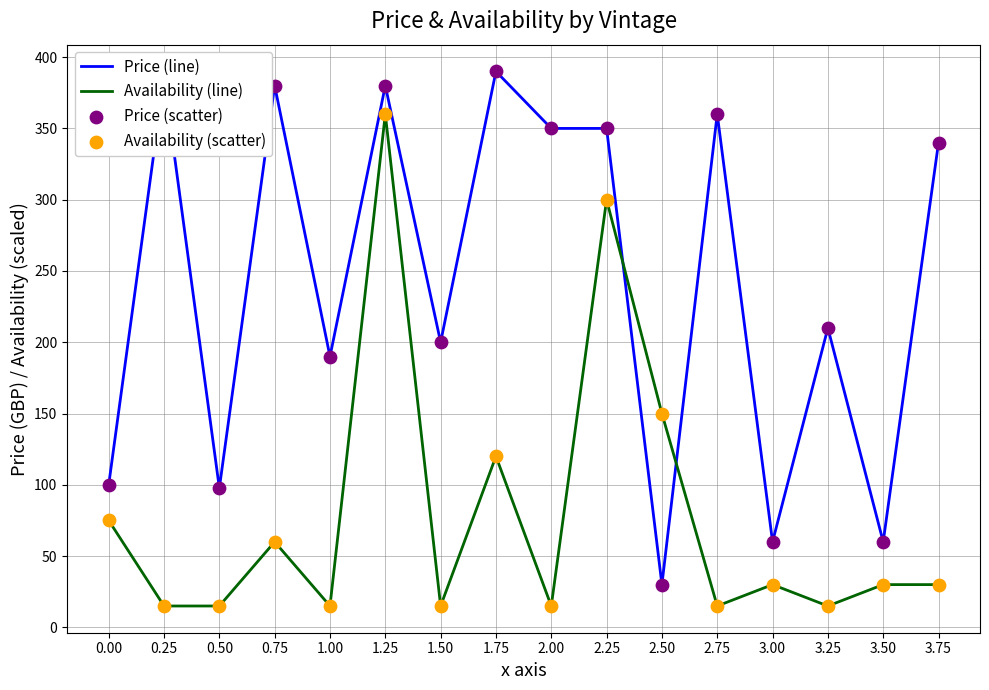

Which series changed the most between 3.25 and 3.50?

Price (line)